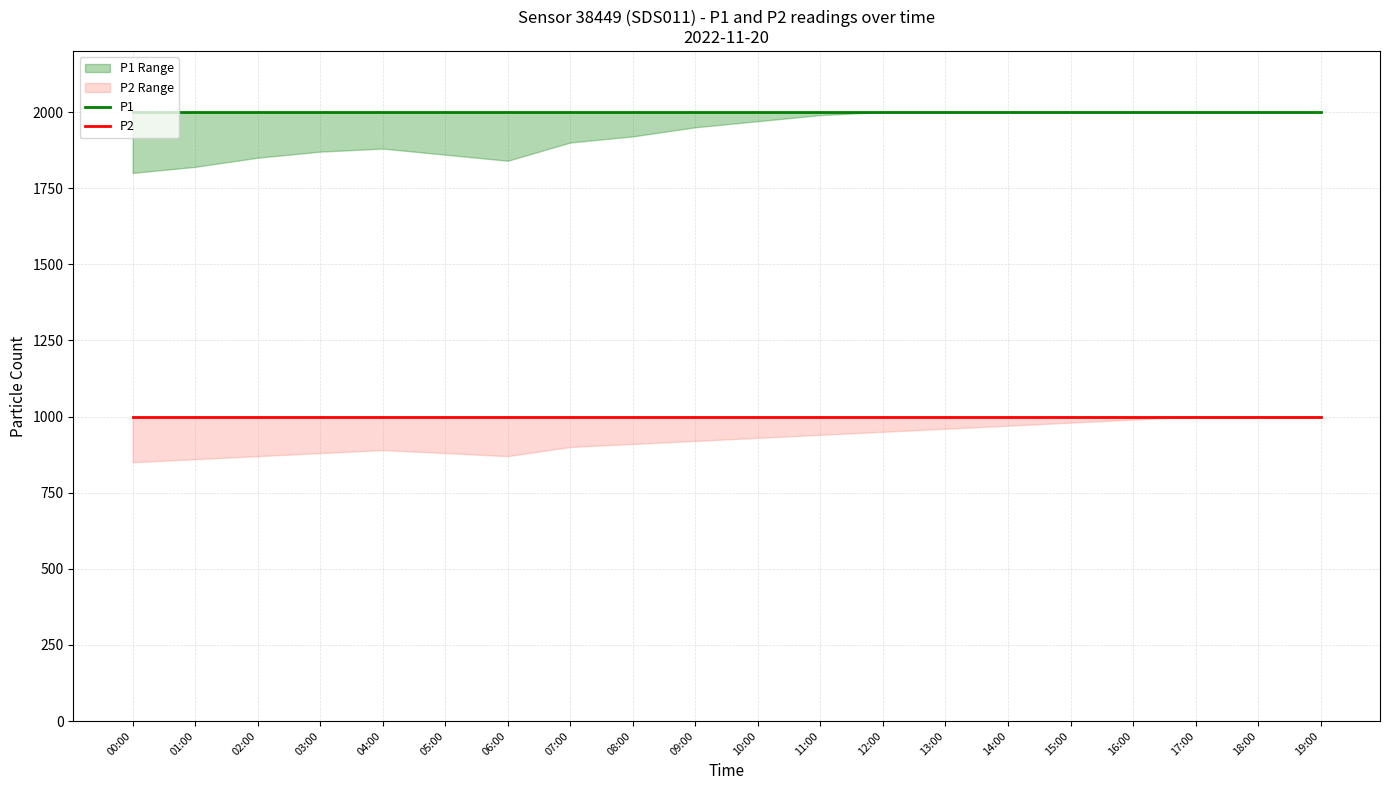

True or false: P1 and P2 intersect in this chart.

False